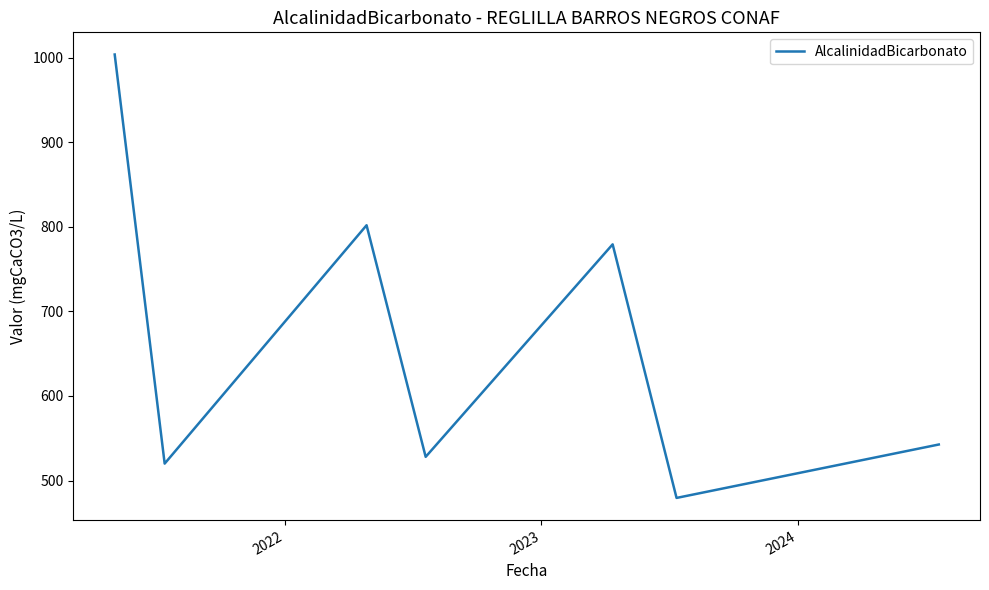

What is the difference between the maximum and minimum values?

524.6